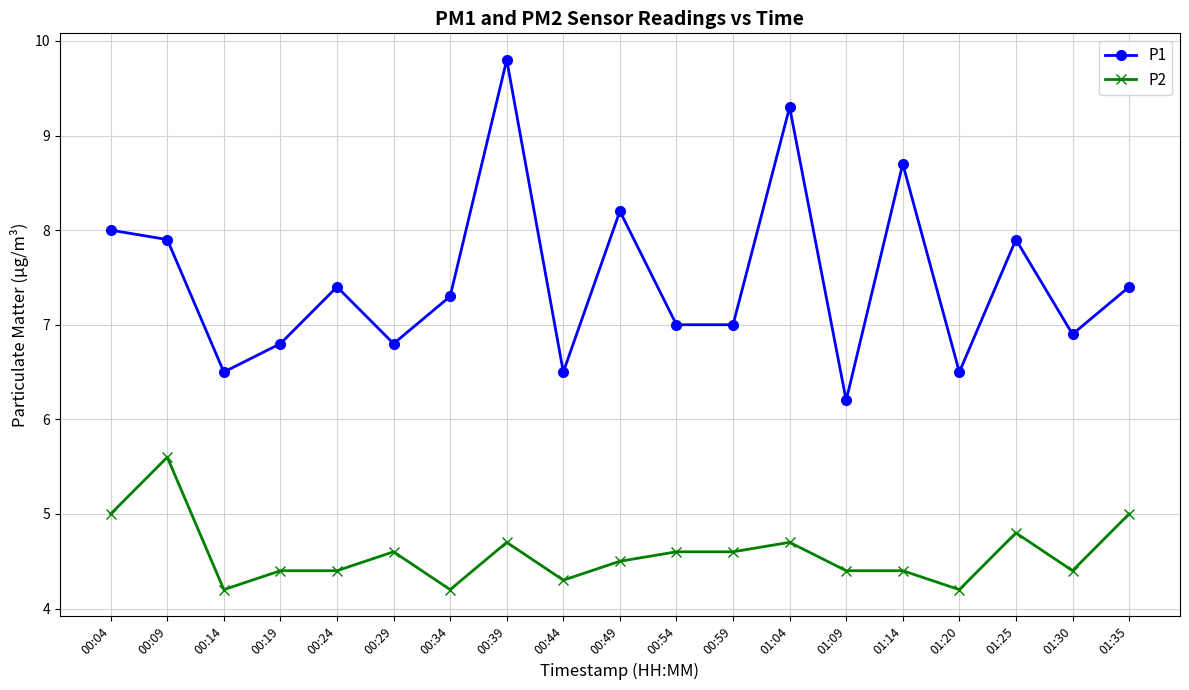

How many lines are shown in the chart?

2